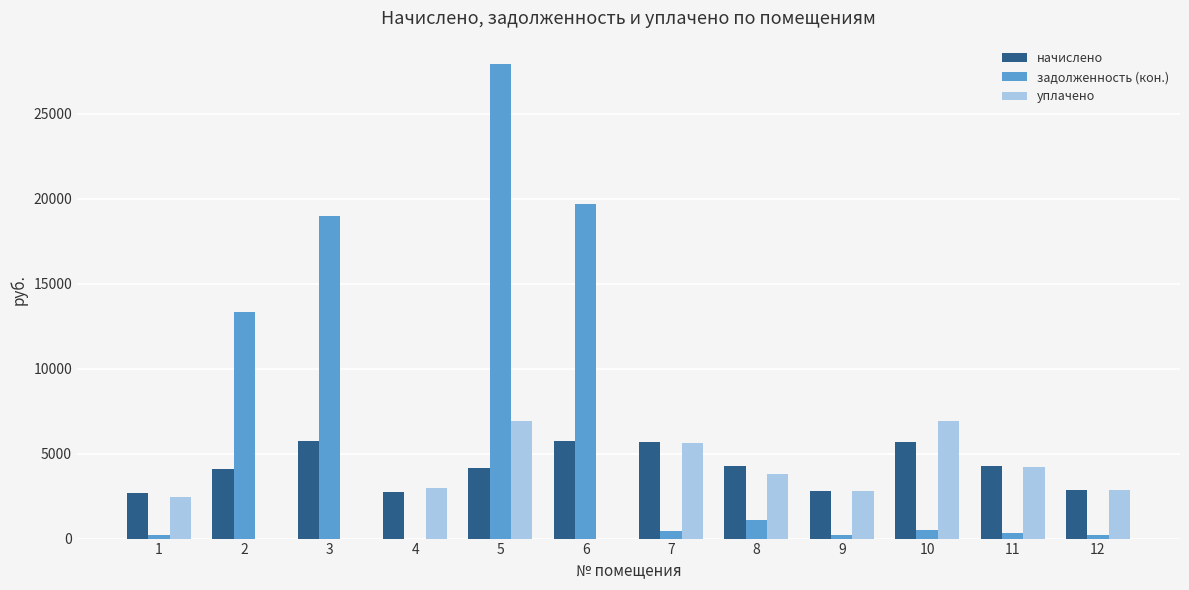

Does the chart contain stacked bars?

No